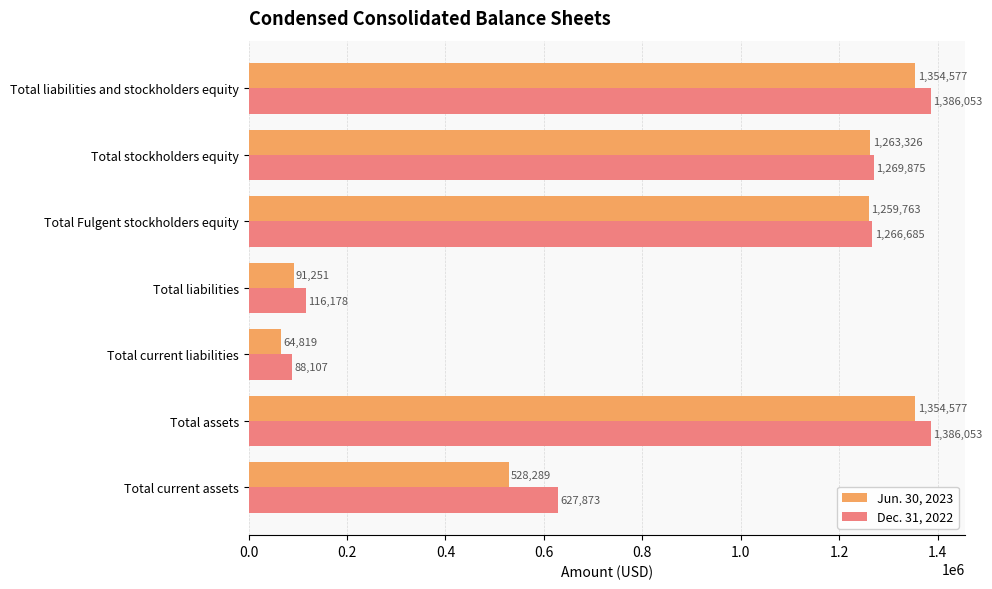

What is the approximate value of Dec. 31, 2022 at Total current liabilities?

88107